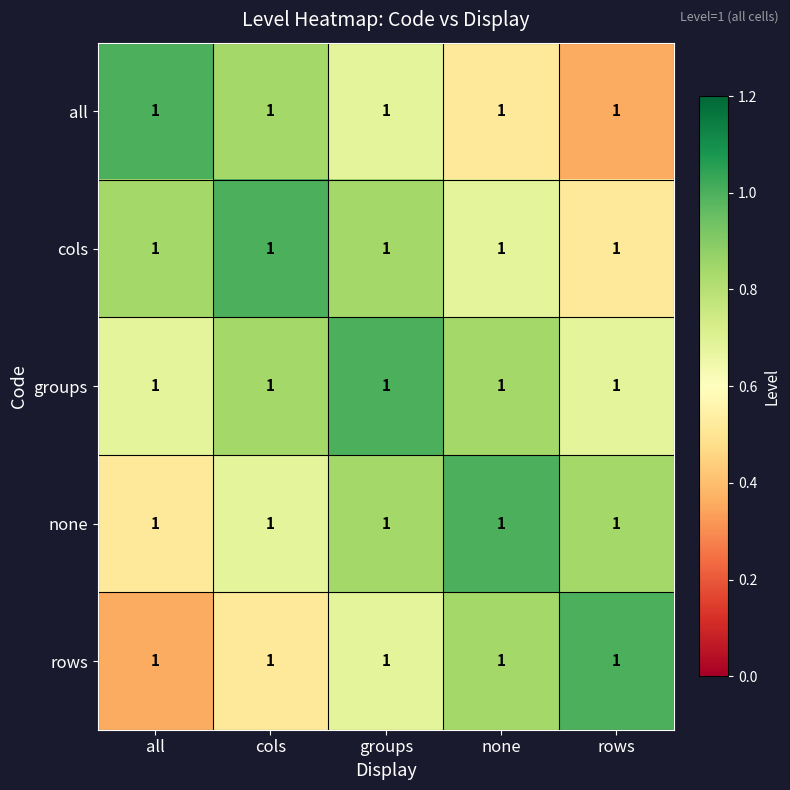

How many groups values are between 0 and 1?

5